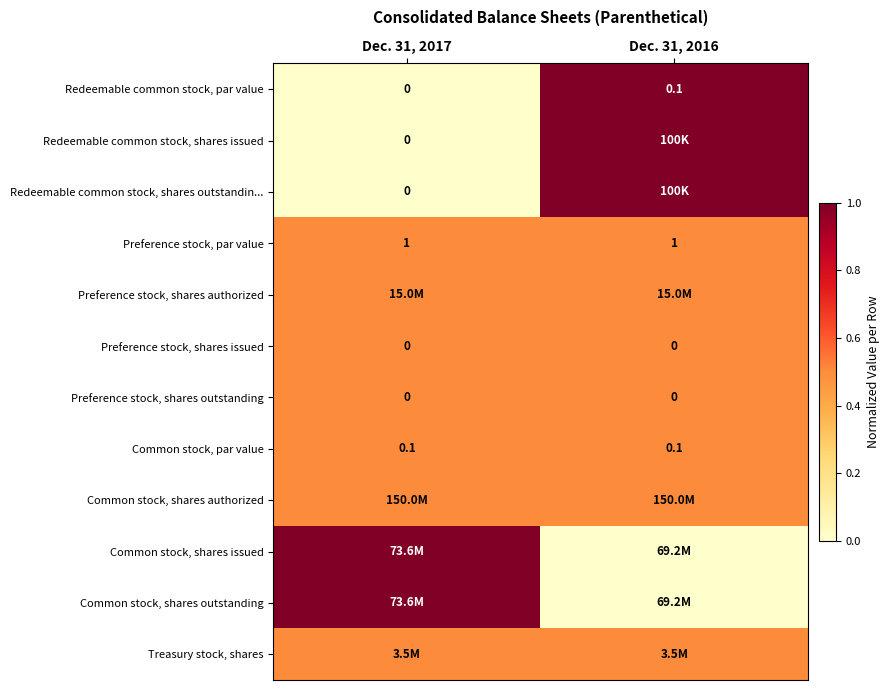

Is it true that Common stock, par value equals 0.1 at Dec. 31, 2016?

True